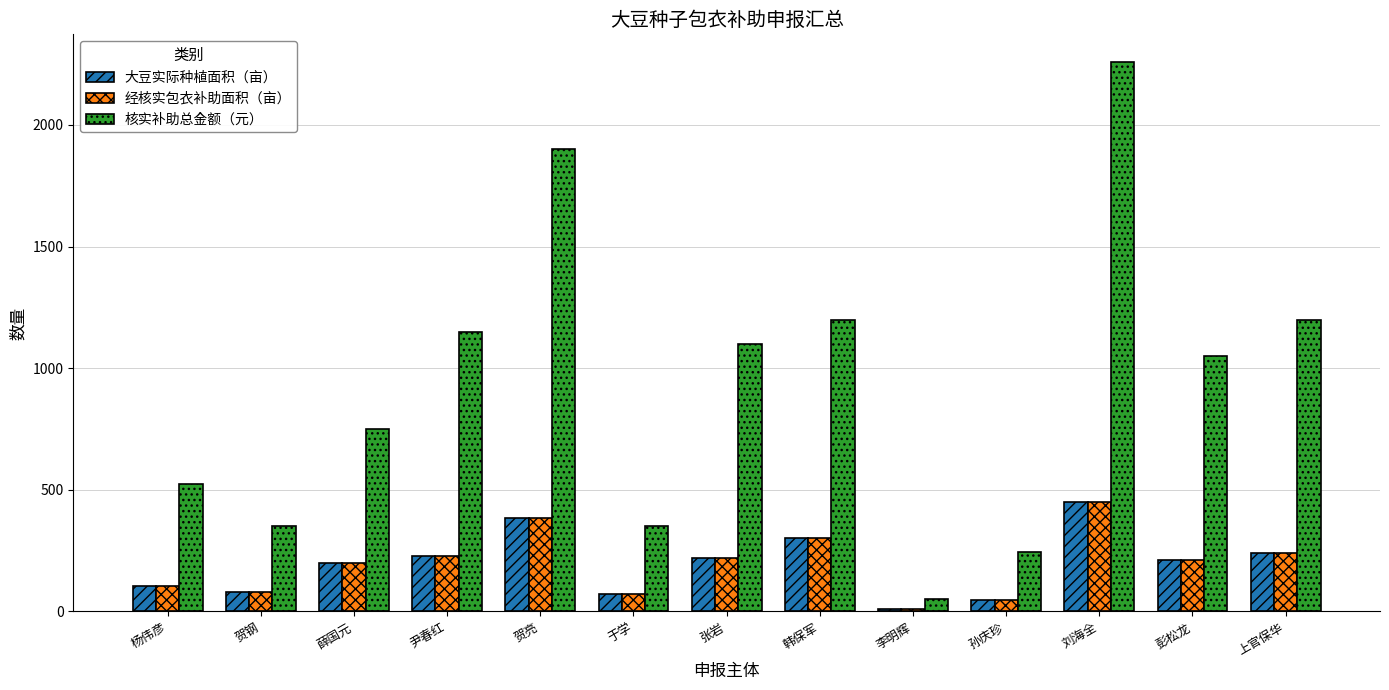

Reading right to left, transcribe all the data shown in this chart.

大豆实际种植面积（亩）: 240.0	210.0	451.9	49.0	10.0	300.0	219.7	70.0	385.0	230.0	200.0	80.0	105.0
经核实包衣补助面积（亩）: 240.0	210.0	451.9	49.0	10.0	300.0	219.7	70.0	385.0	230.0	200.0	80.0	105.0
核实补助总金额（元）: 1200.0	1050.0	2259.5	245.0	50.0	1200.0	1098.5	350.0	1900.0	1150.0	750.0	350.0	525.0